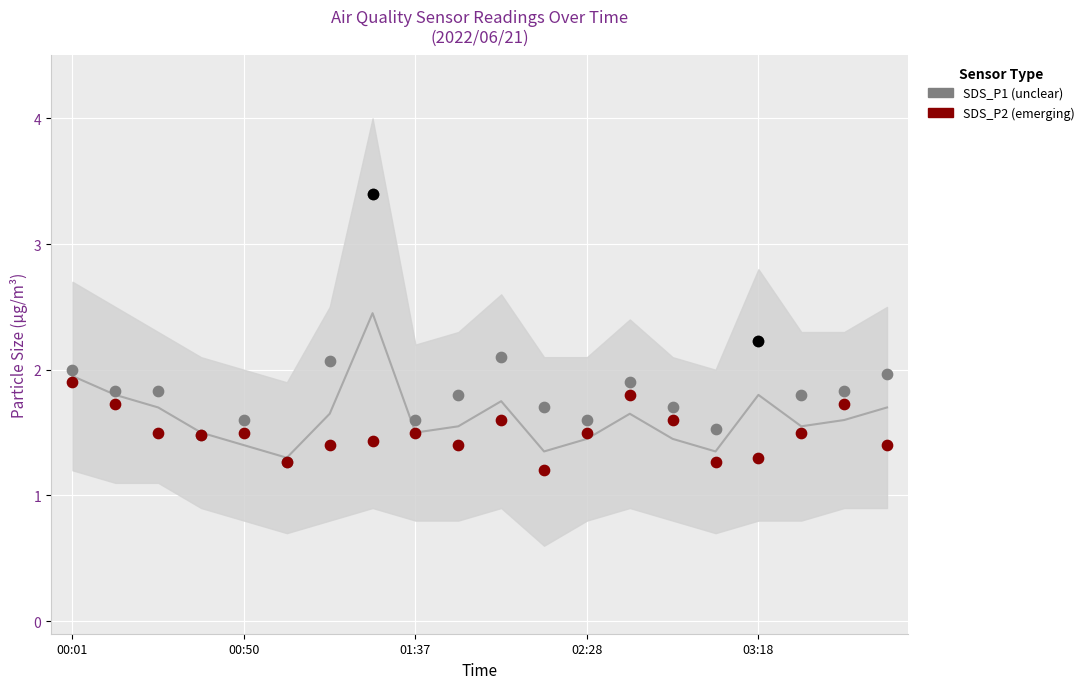

Which series has the largest total across all categories?

SDS_P1 (unclear)